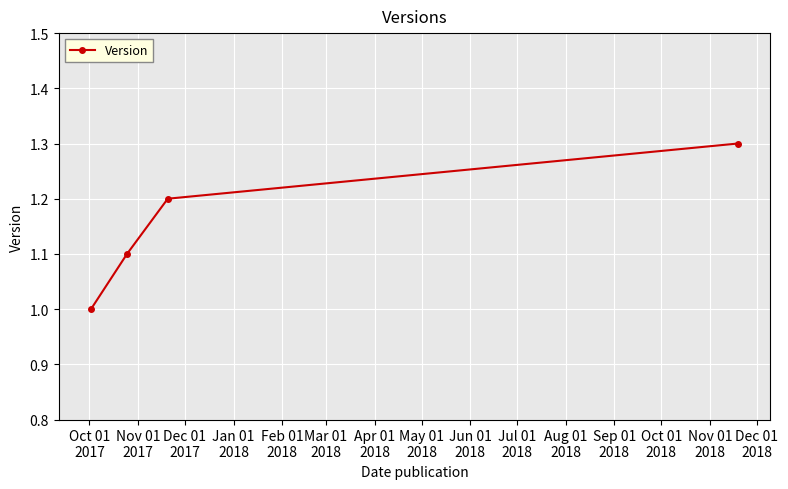

What is the difference between the maximum and minimum values?

0.3